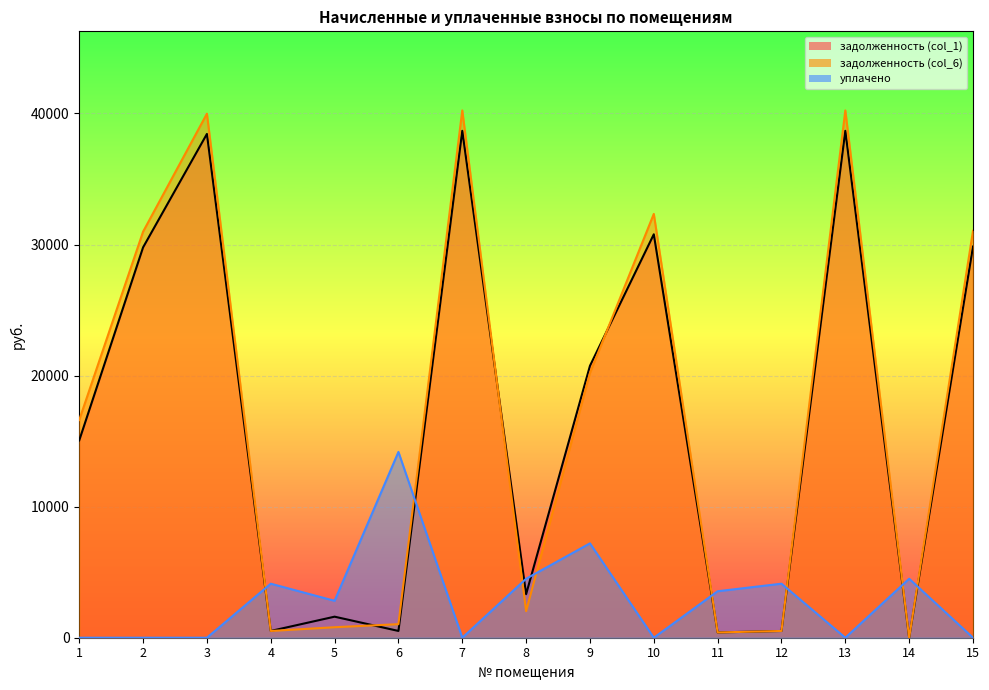

Rank the series by their maximum value, from lowest to highest.

уплачено, задолженность (col_1), задолженность (col_6)